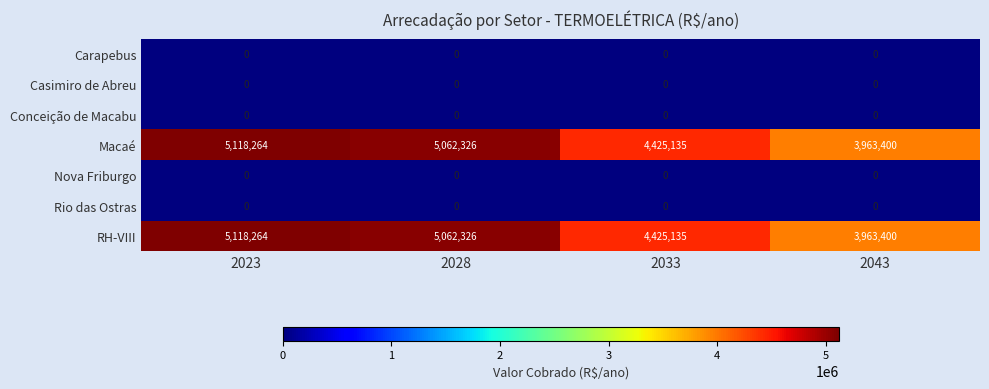

What is the difference between the highest and lowest values at 2033?

4425135